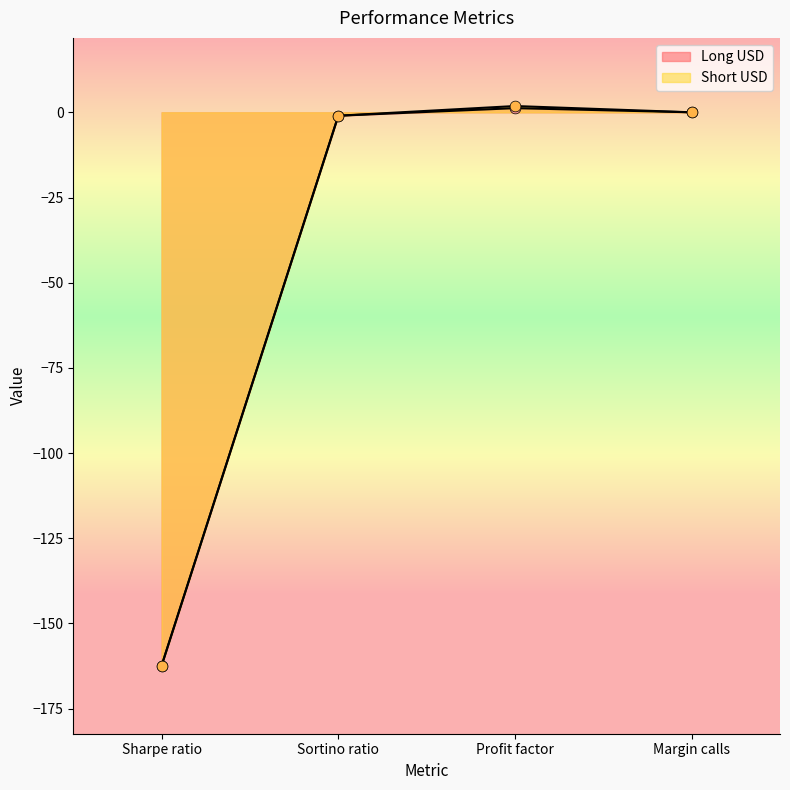

Which series has the largest Y range (max minus min)?

Short USD